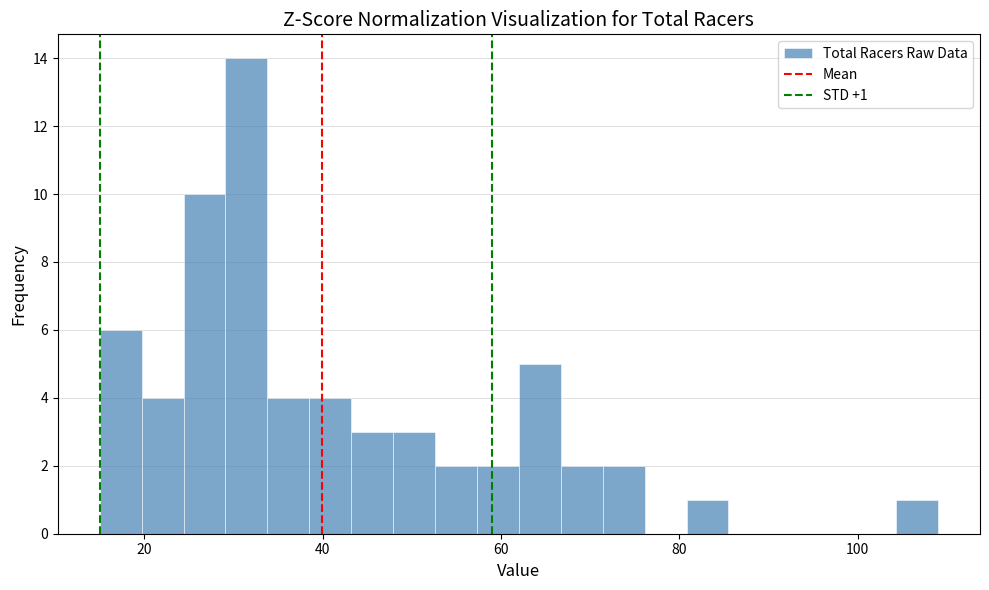

Around what value on the x-axis is the tallest bar? Give the approximate position of its centre, as read against the axis.

32